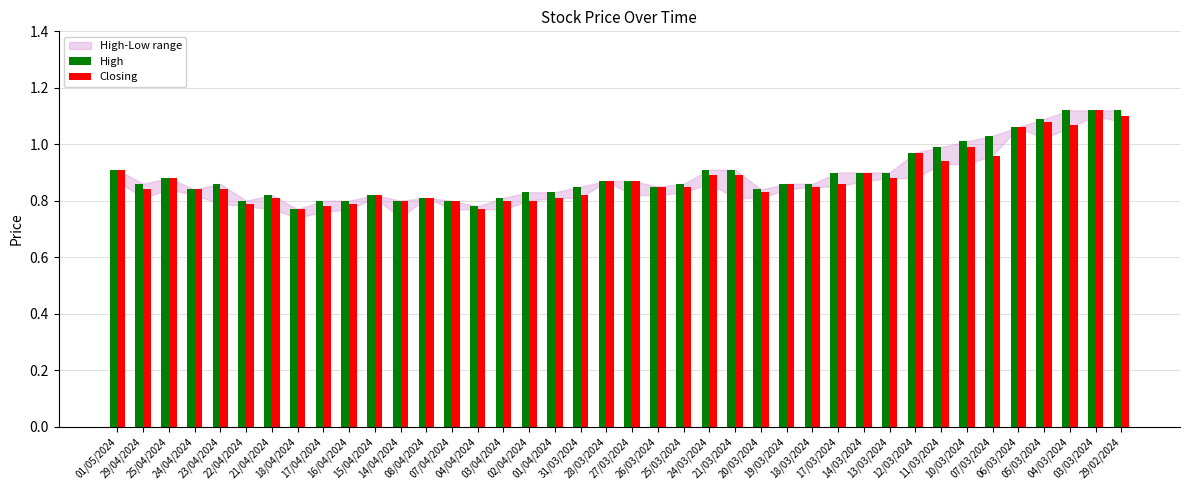

What is the sum of all Closing values?

35.2